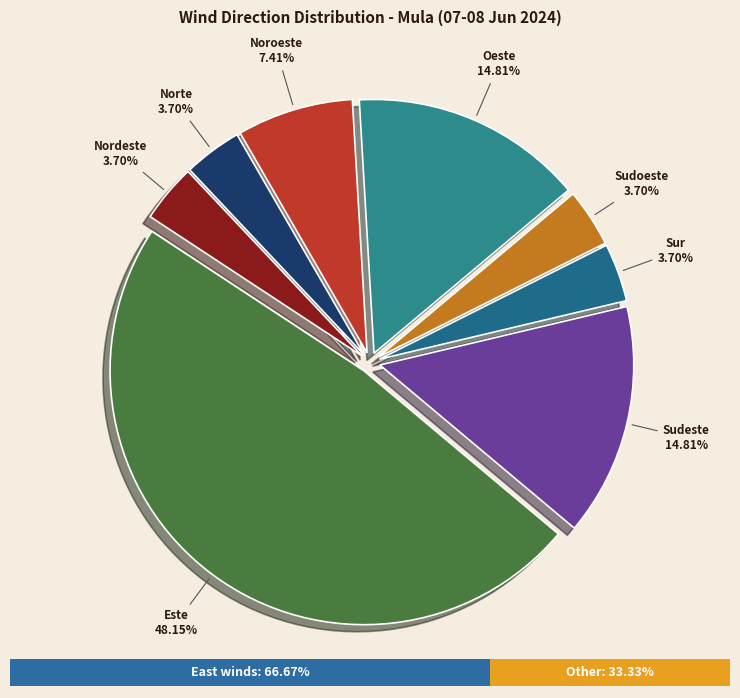

What percentage is the Noroeste slice, to the nearest percent?

7%